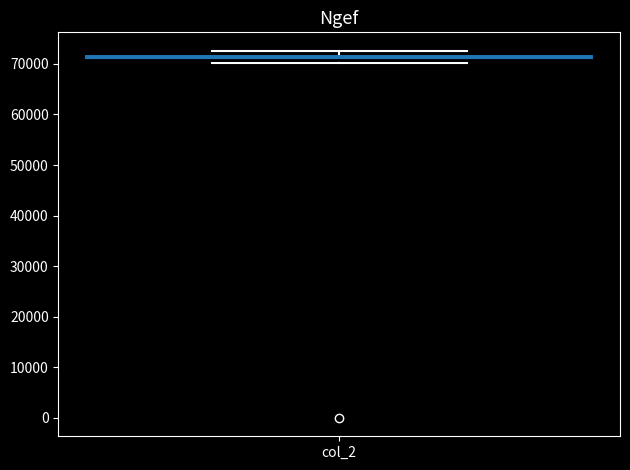

Read this box plot against the y-axis: the position of the median line, the range covered by the box, and the ends of both whiskers. The values are not printed on the chart, so give them approximately, as read against the axis.

median 71000, box 70000 to 72000, whiskers 70000 to 73000